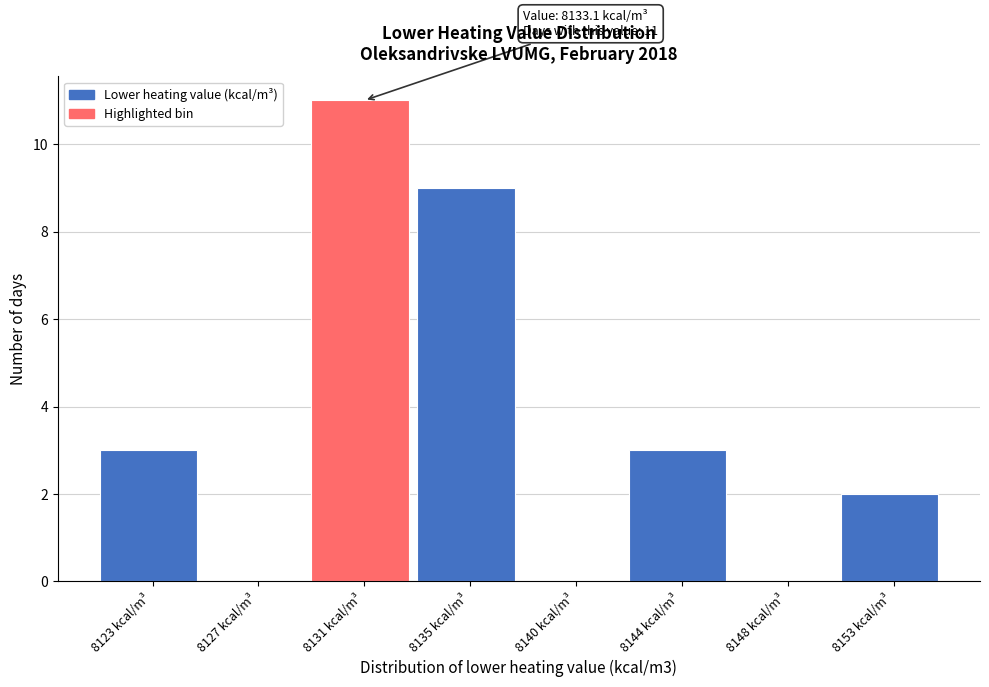

Reading left to right, transcribe all the data shown in this chart.

8123 kcal/m³=3	8127 kcal/m³=0	8131 kcal/m³=11	8135 kcal/m³=9	8140 kcal/m³=0	8144 kcal/m³=3	8148 kcal/m³=0	8153 kcal/m³=2